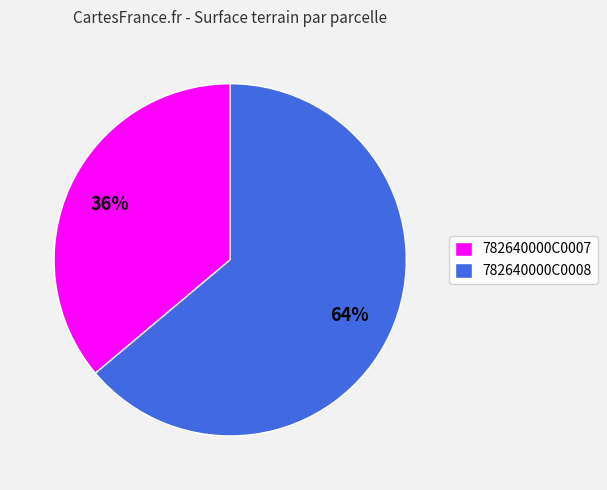

To the nearest percent, what portion does 782640000C0007 represent?

36%